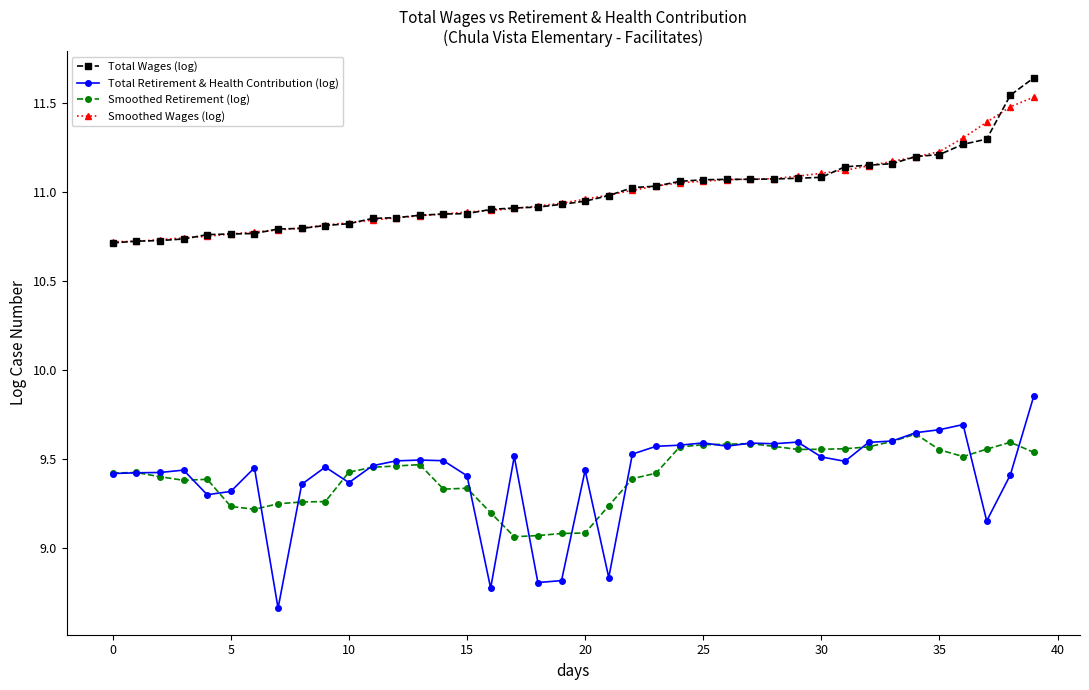

At how many categories does at least one series exceed 9?

40